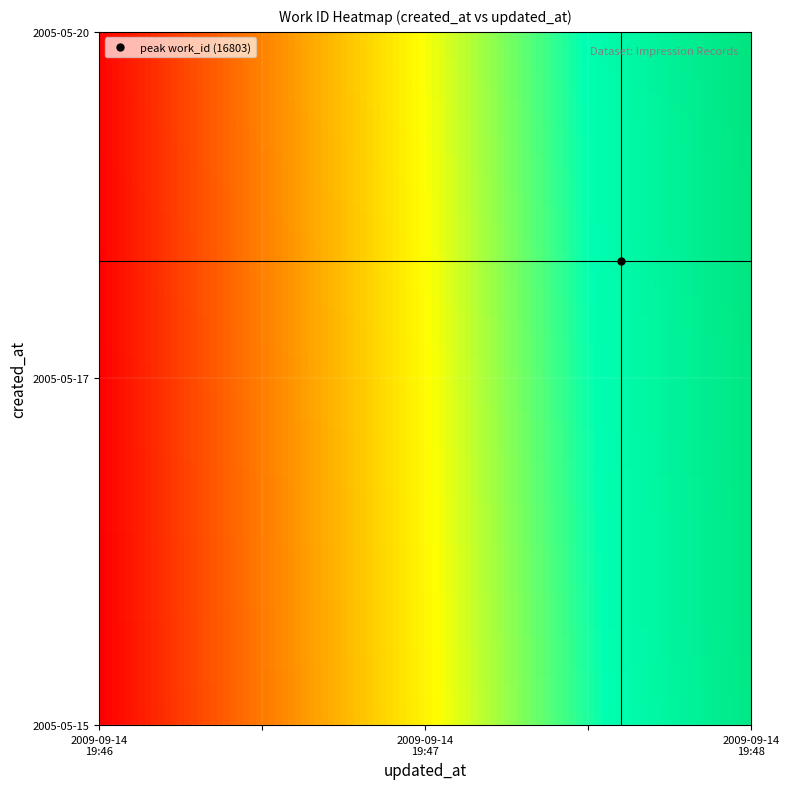

What is the minimum value shown in the chart?

6196